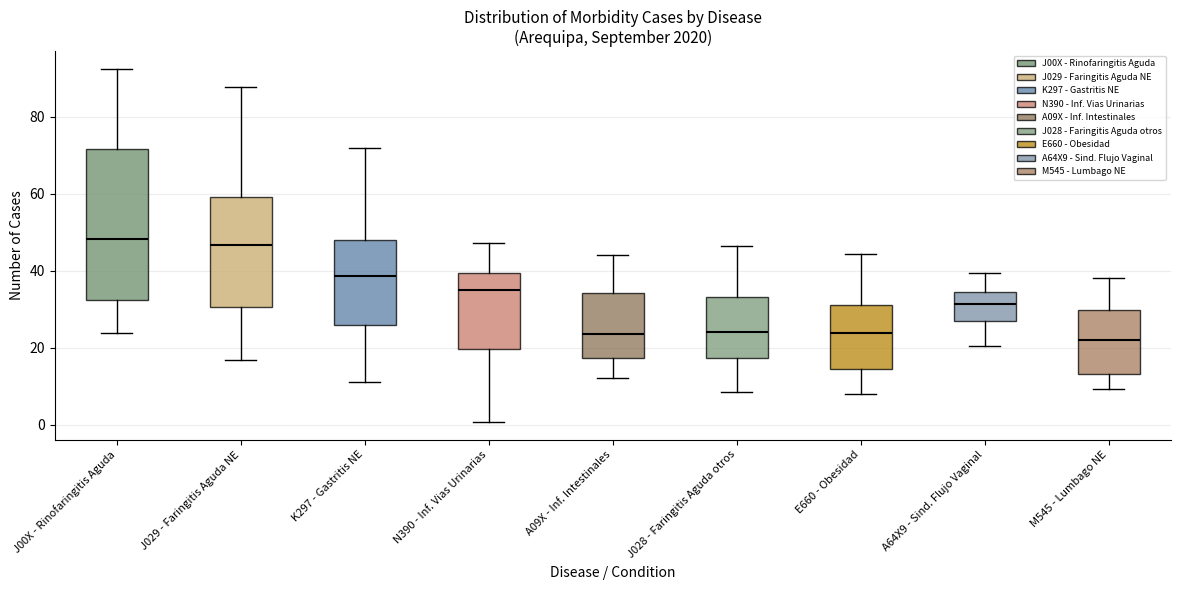

Reading left to right, read every box against the y-axis: the position of its median line, the range the box covers, and the ends of its whiskers. The values are not printed on the chart, so give them approximately, as read against the axis.

J00X - Rinofaringitis Aguda: median 48, box 32 to 72, whiskers 24 to 92
J029 - Faringitis Aguda NE: median 46, box 30 to 60, whiskers 16 to 88
K297 - Gastritis NE: median 38, box 26 to 48, whiskers 12 to 72
N390 - Inf. Vias Urinarias: median 34, box 20 to 40, whiskers 0 to 48
A09X - Inf. Intestinales: median 24, box 18 to 34, whiskers 12 to 44
J028 - Faringitis Aguda otros: median 24, box 18 to 34, whiskers 8 to 46
E660 - Obesidad: median 24, box 14 to 32, whiskers 8 to 44
A64X9 - Sind. Flujo Vaginal: median 32, box 28 to 34, whiskers 20 to 40
M545 - Lumbago NE: median 22, box 14 to 30, whiskers 10 to 38